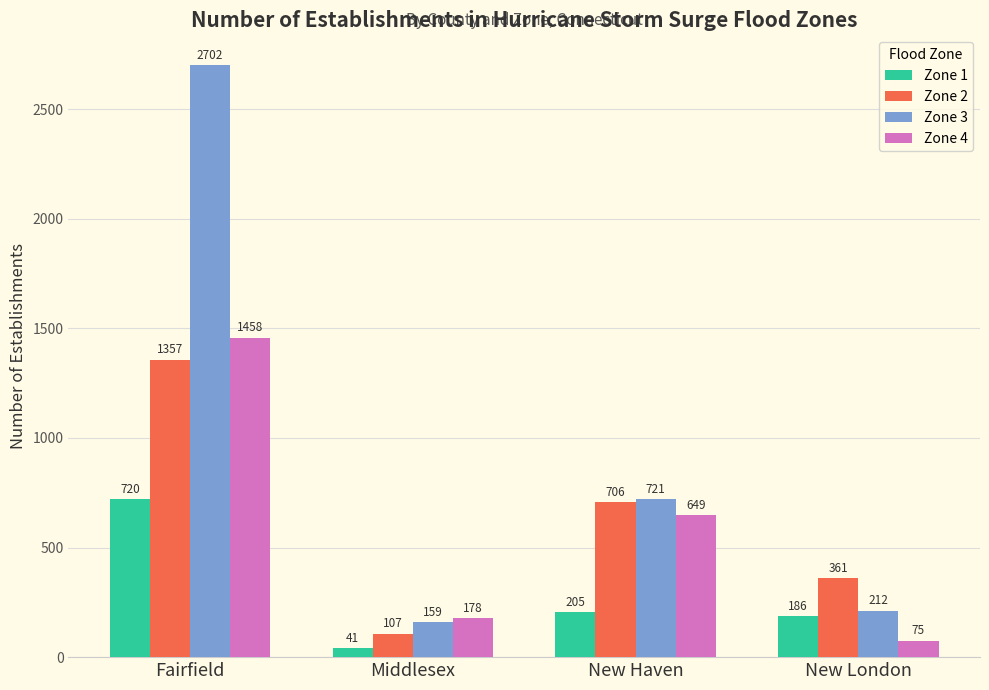

Is the value of Zone 1 at Middlesex greater than the value of Zone 3 at Middlesex?

No